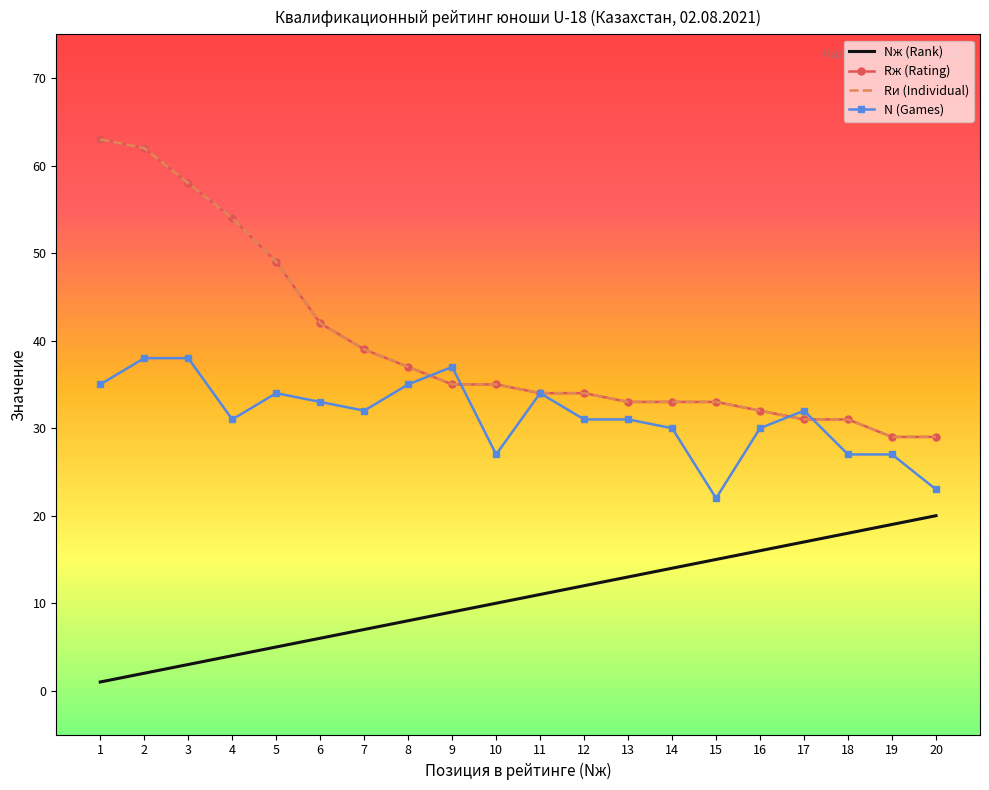

Which series changed the most between 7 and 17?

Nж (Rank)